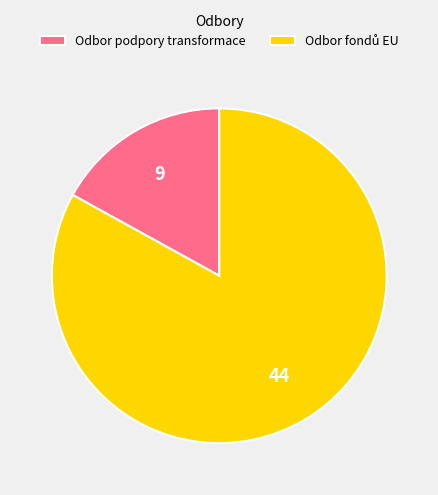

Is there a majority slice in this chart?

Yes